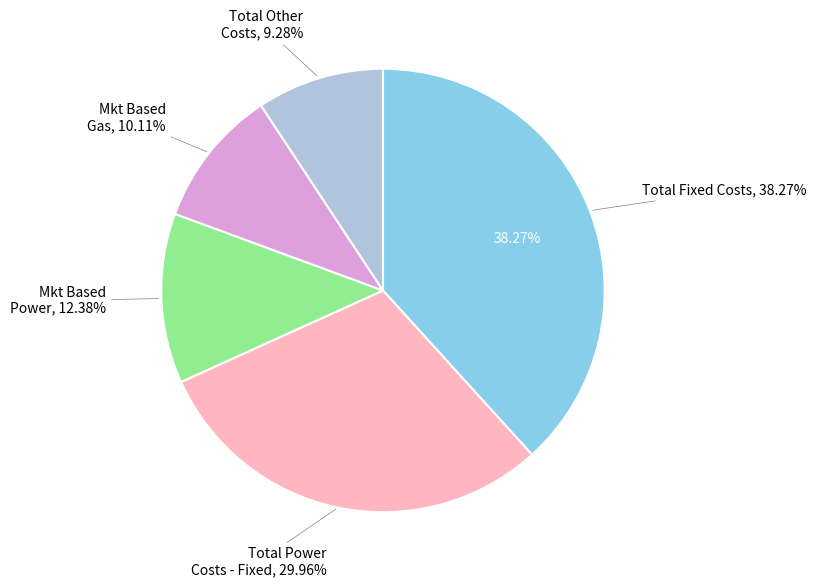

To the nearest percent, what is the average slice percentage?

20%